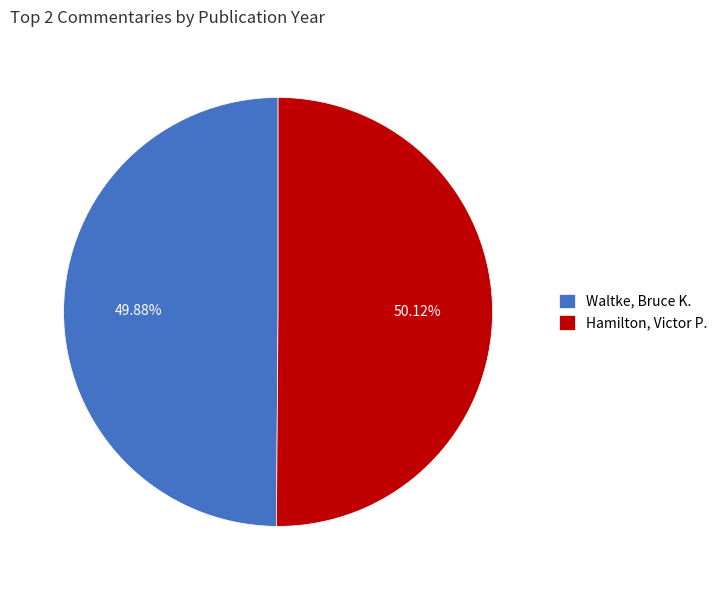

What is the total percentage of Waltke, Bruce K. and Hamilton, Victor P.?

100.0%